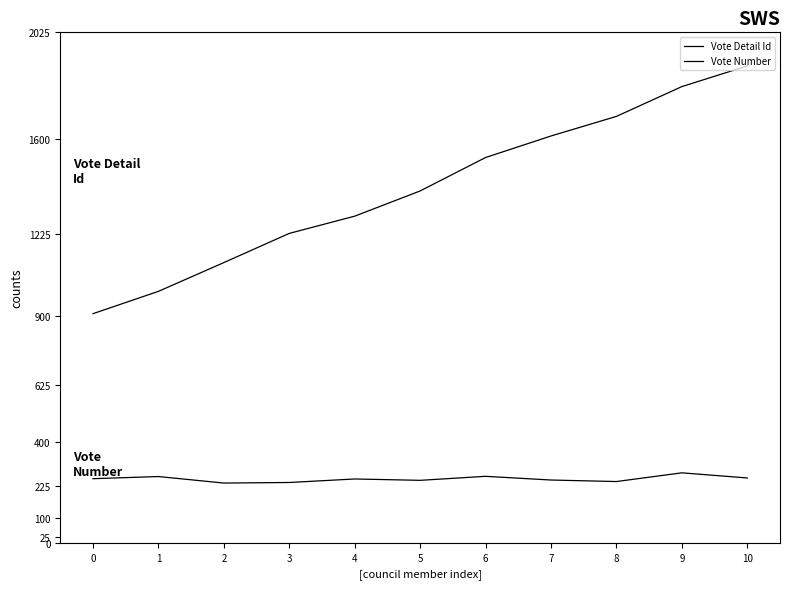

How many lines are shown in the chart?

2